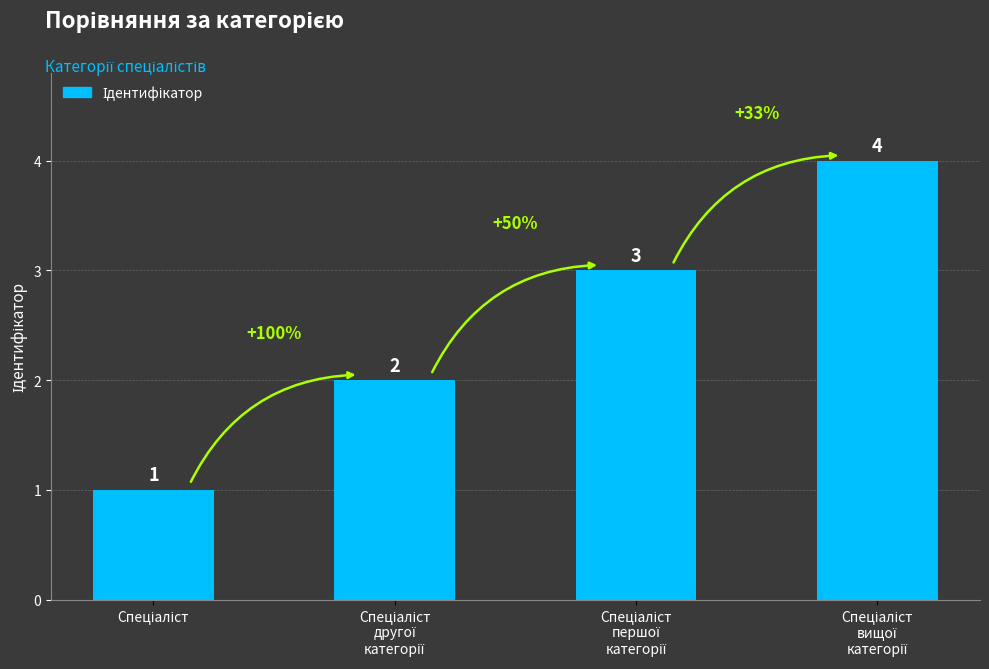

What is the value of the 3rd bar from the left?

3